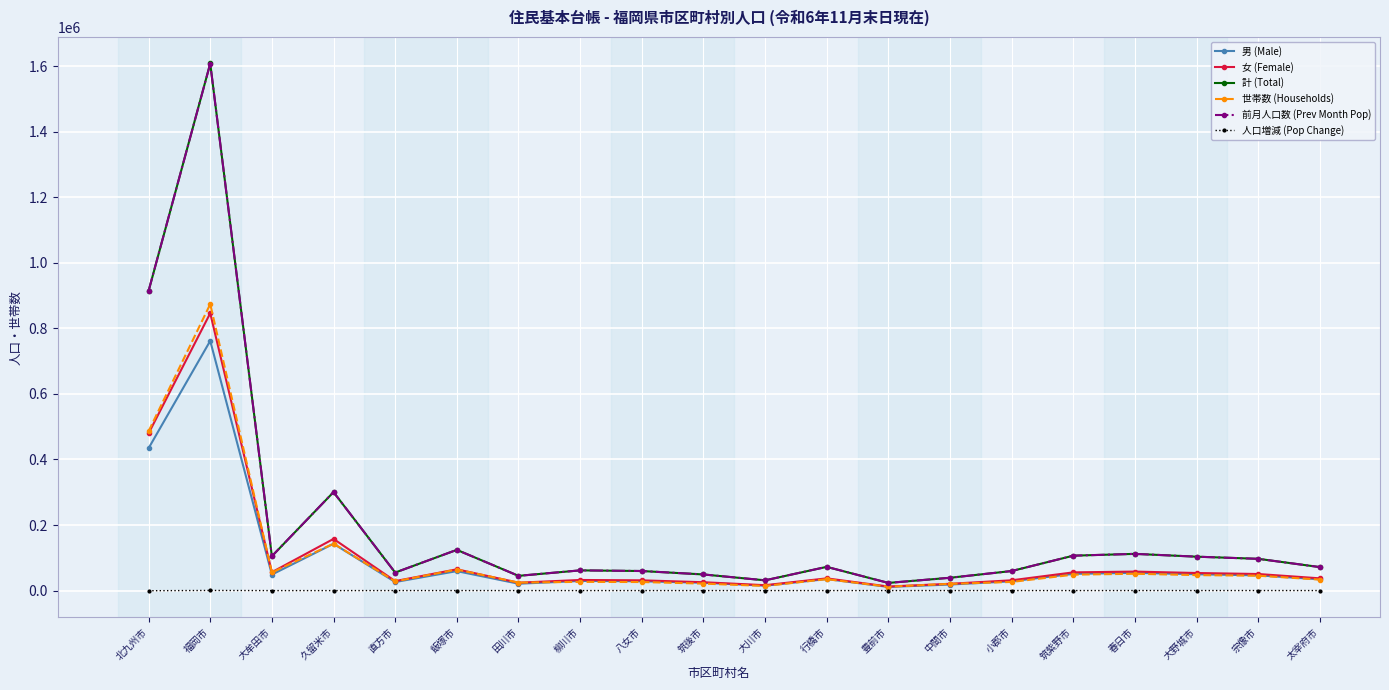

What is the value of the 人口増減 (Pop Change) point at the 16th from the left?

-23